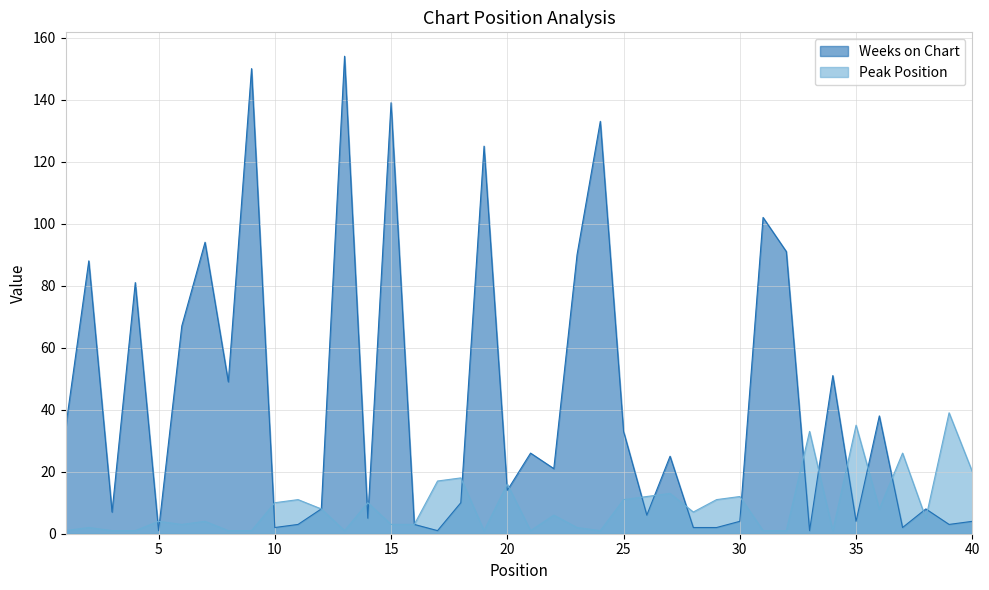

List the series in order of their overall mean, lowest first.

Peak Position, Weeks on Chart